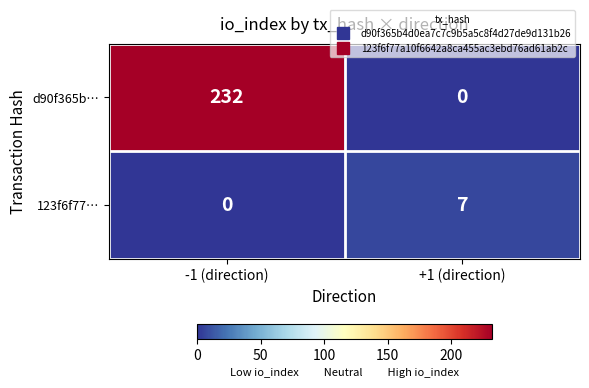

Which category has the lowest value in the d90f365b… series?

+1 (direction)